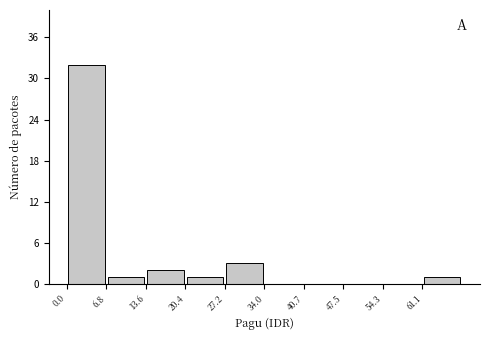

Reading left to right, list every bar in this chart as the range it spans on the x-axis followed by its height. Neither the bar edges nor the heights are printed on the chart, so give them approximately, as read against the axes.

0 to 7: 32
7 to 14: 1
14 to 20: 2
20 to 27: 1
27 to 34: 3
34 to 41: 0
41 to 48: 0
48 to 54: 0
54 to 61: 0
61 to 68: 1